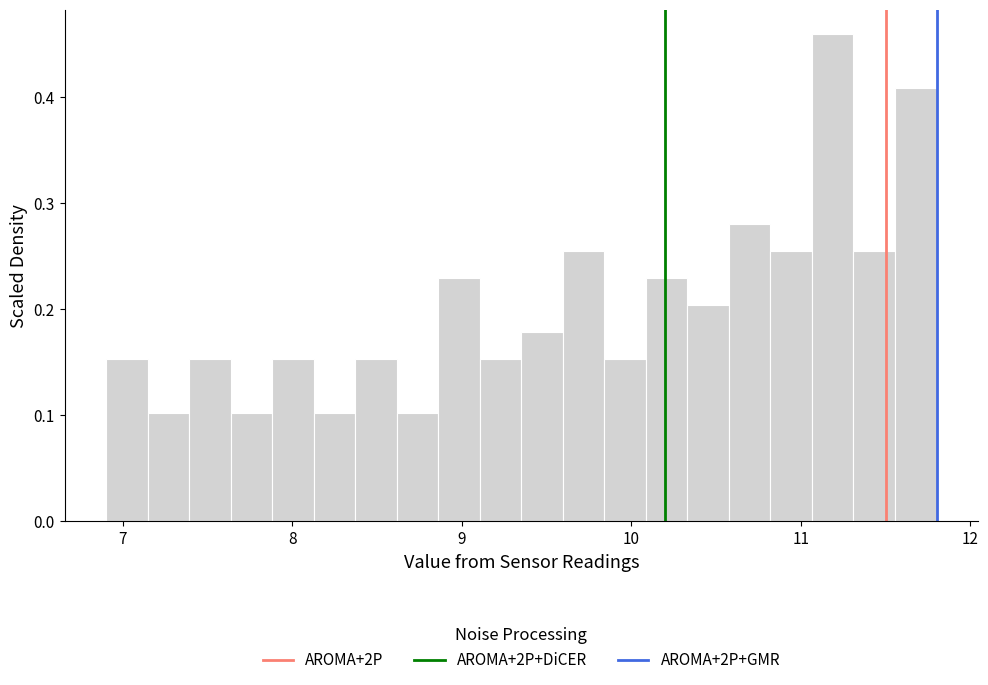

Read against the x-axis, roughly where is the centre of the tallest bar?

11.2